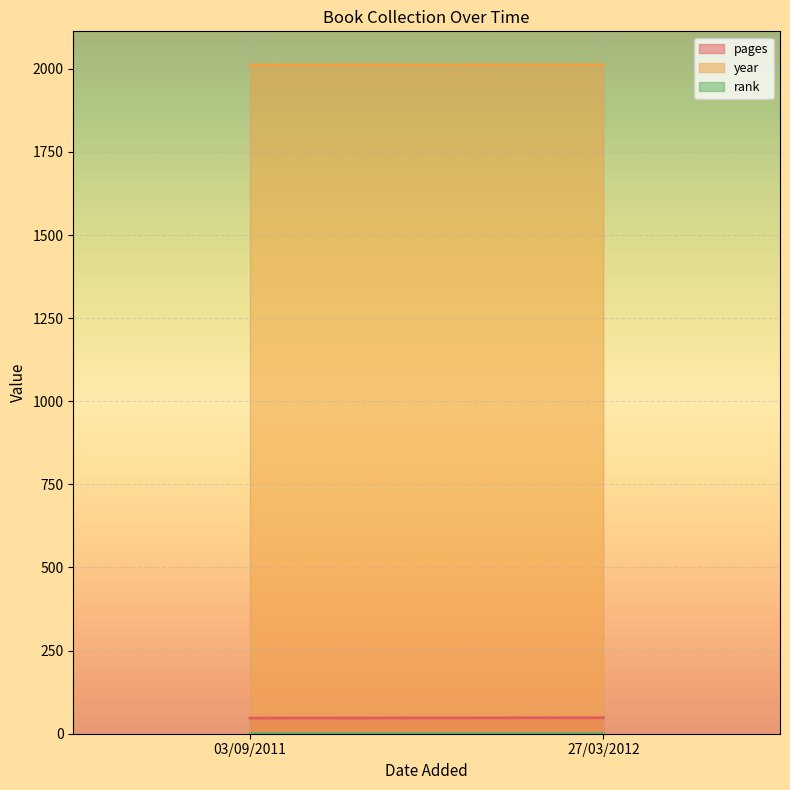

What is the label of the 2nd point from the left?

27/03/2012